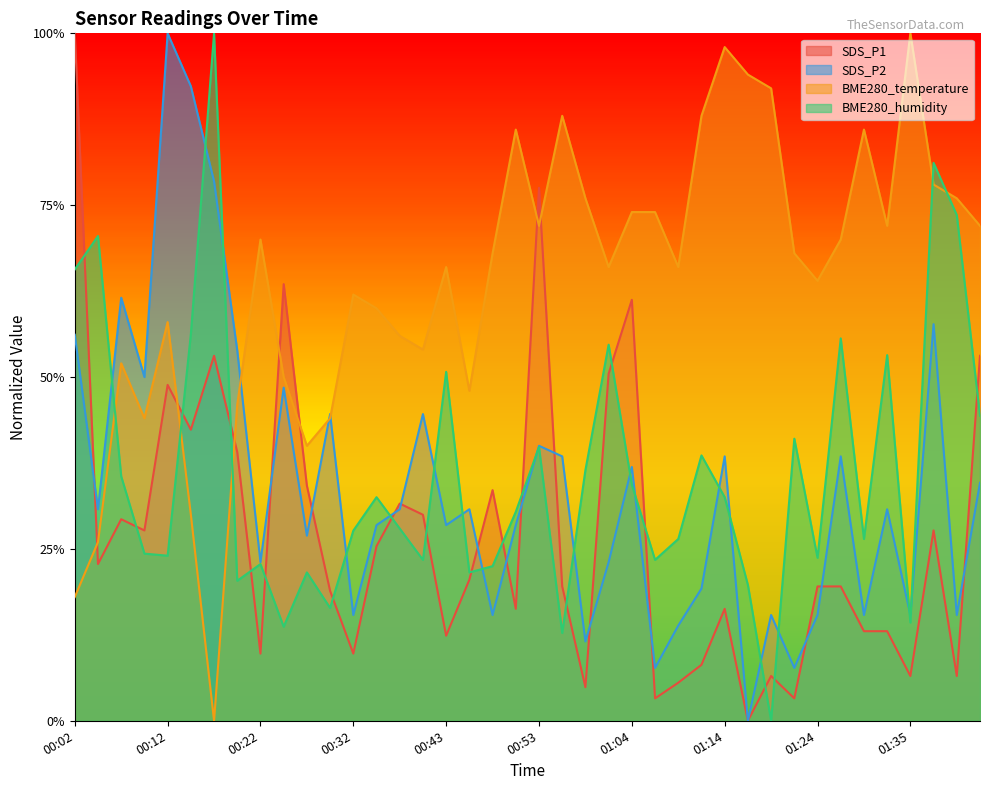

What value does the SDS_P1 series have at 00:51?

0.2